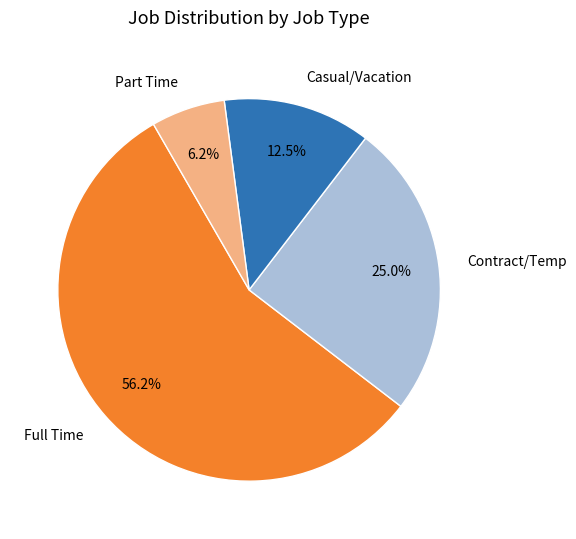

How much of the chart is everything except Casual/Vacation?

87.5%